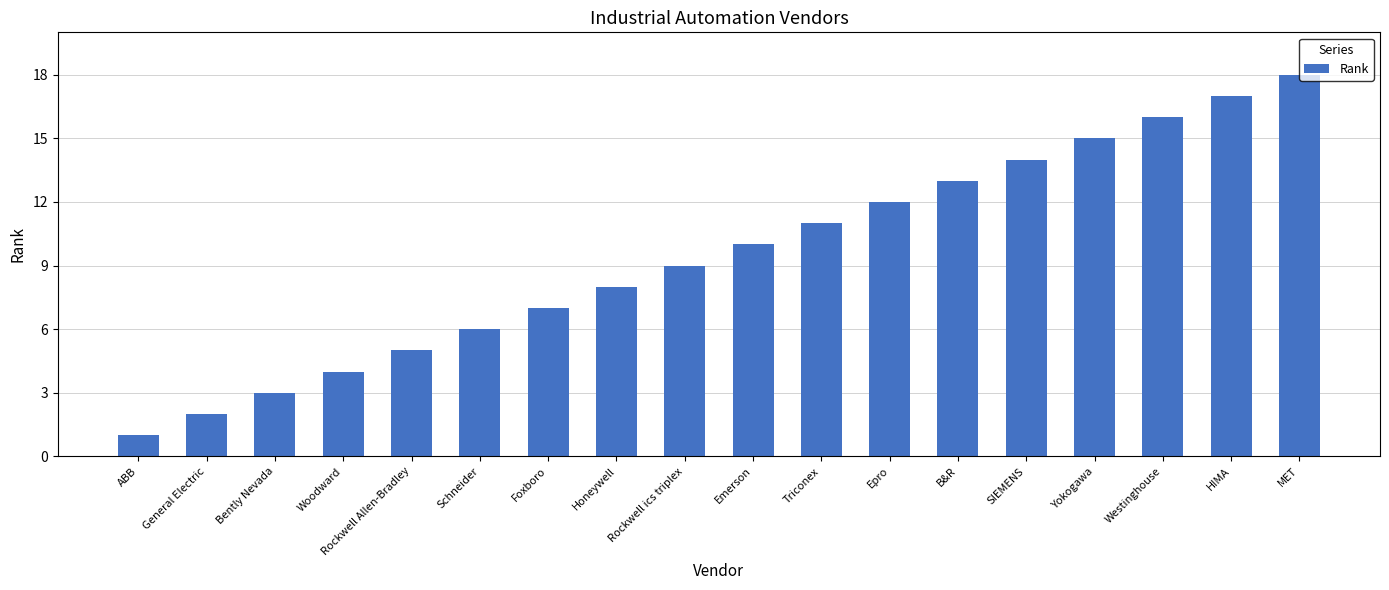

At which category does the chart reach its peak across all series?

MET